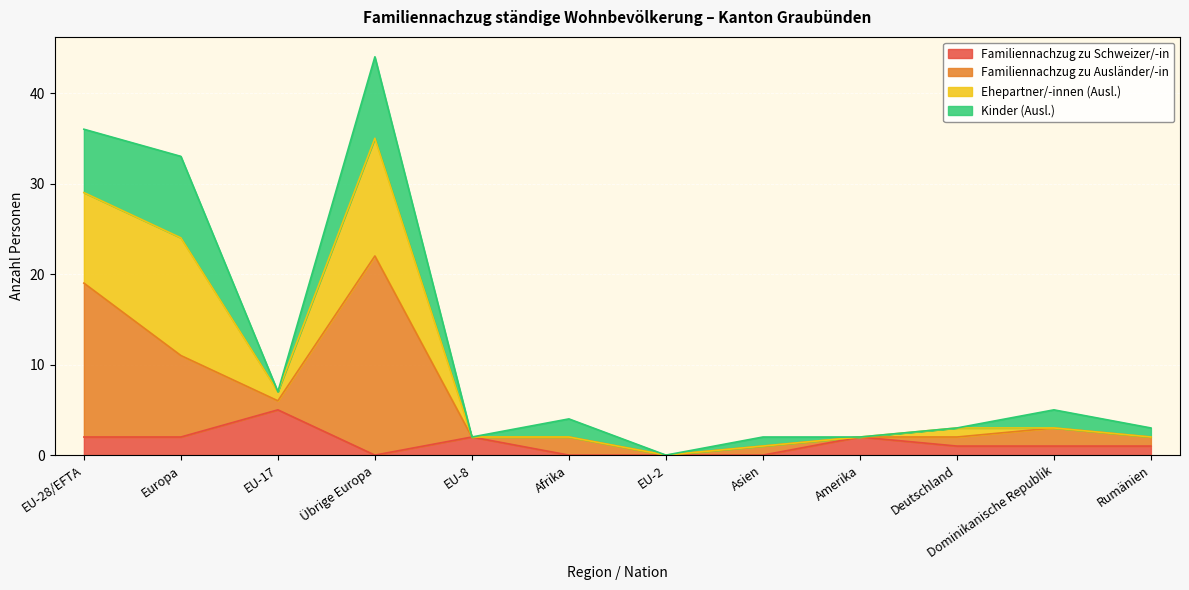

Which category has the highest value in the Familiennachzug zu Schweizer/-in series?

EU-17